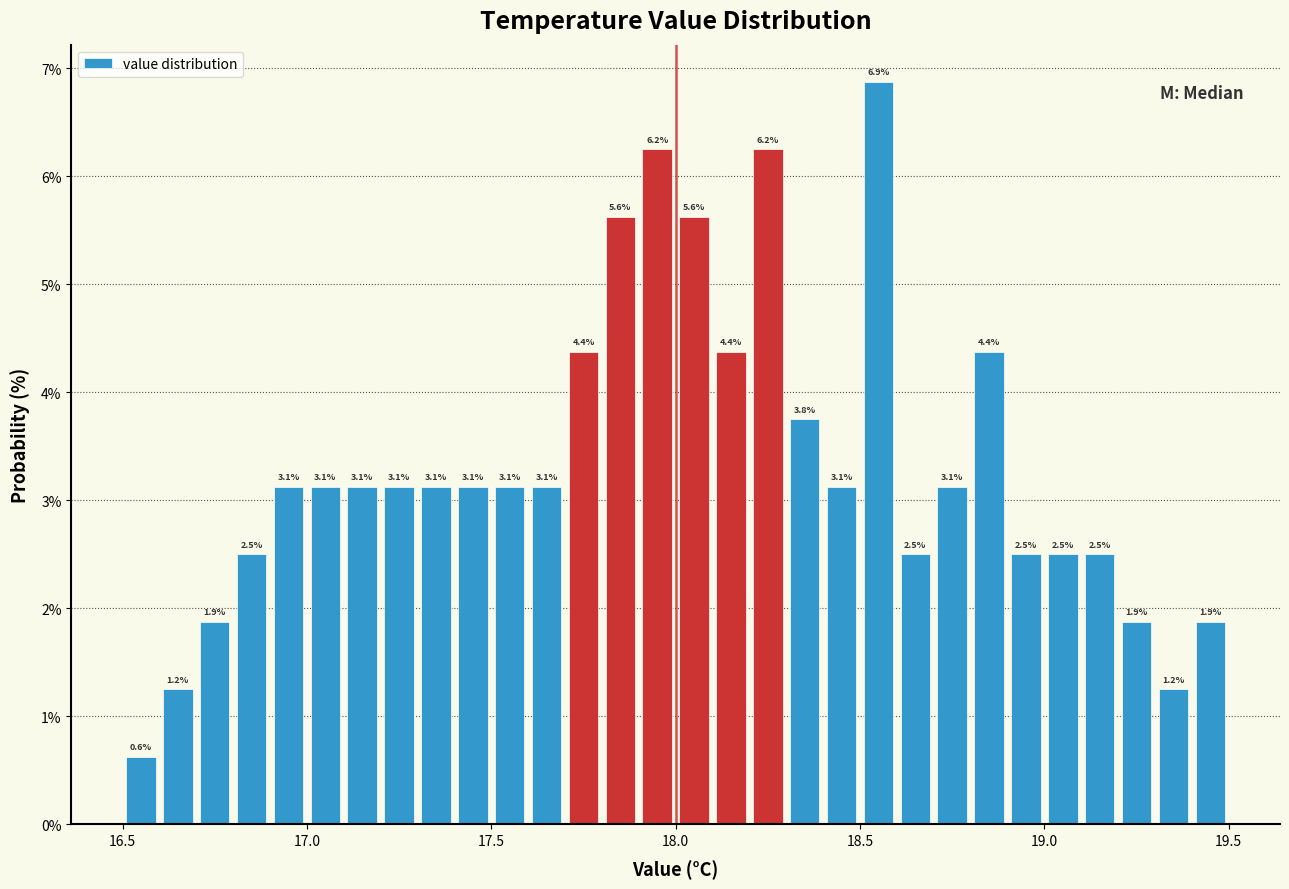

Read against the x-axis, roughly where is the centre of the tallest bar?

18.55